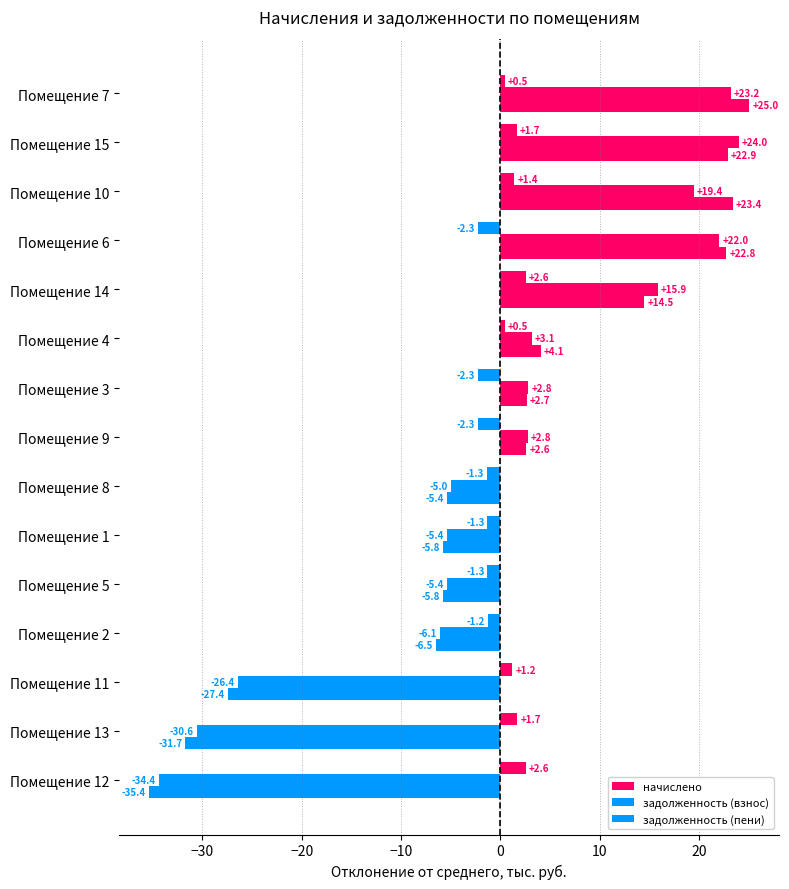

How many distinct data groups are displayed?

3